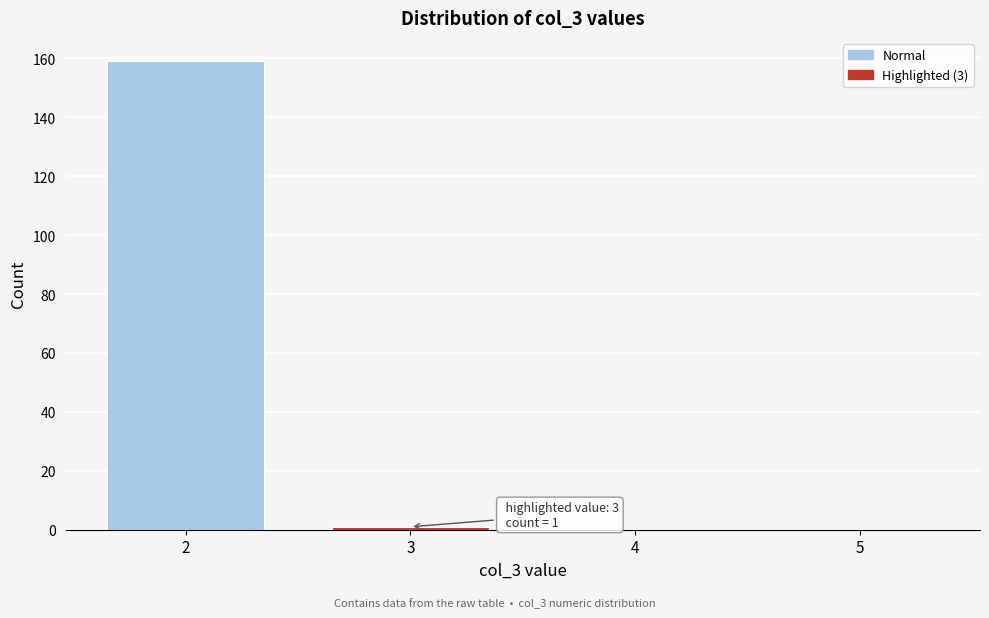

Over which range of the x-axis is the bar tallest?

1.5 to 2.5